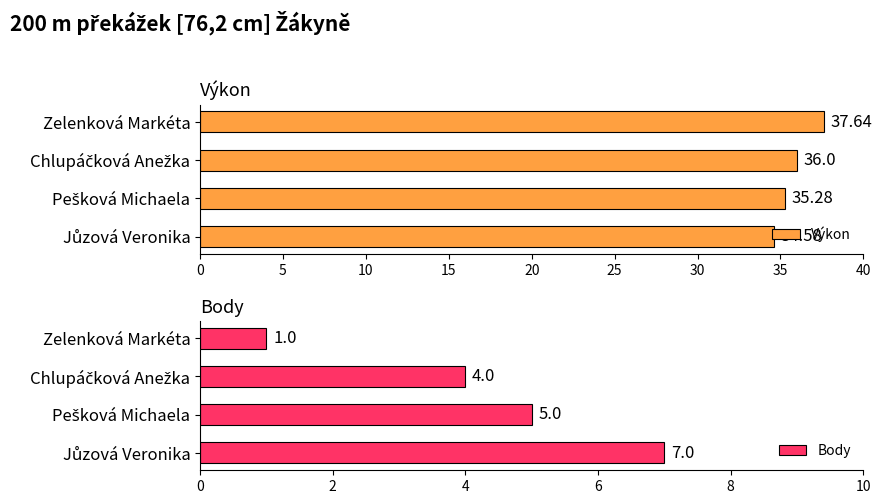

At how many categories does at least one series exceed 10?

4